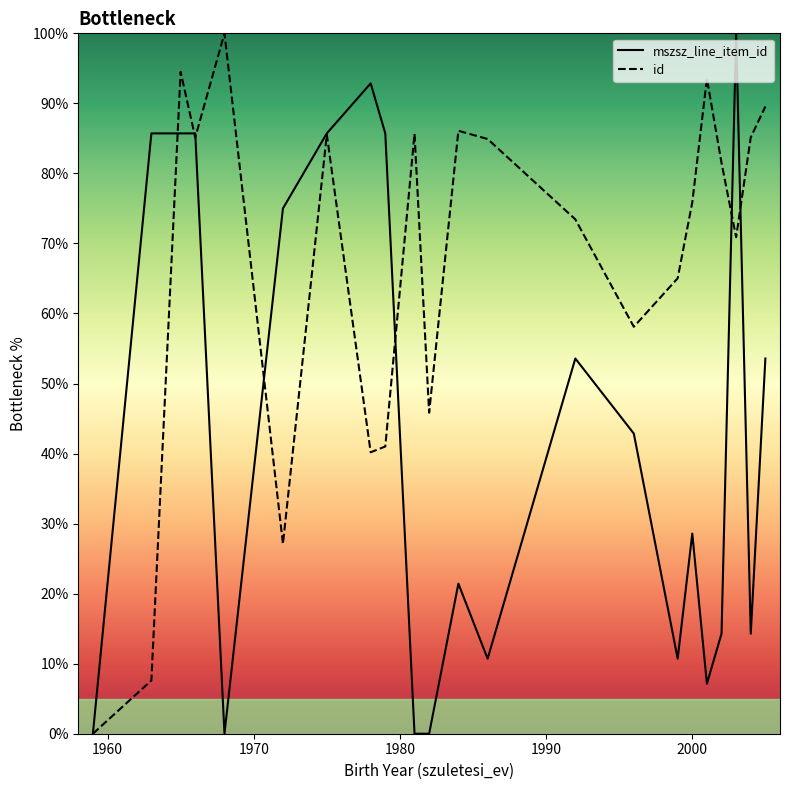

After their last crossing, which series has the higher values: mszsz_line_item_id or id?

id